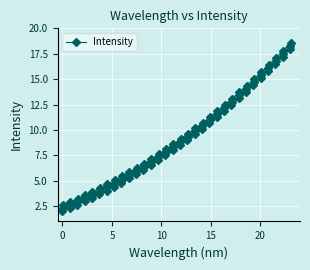

How many lines are shown in the chart?

1